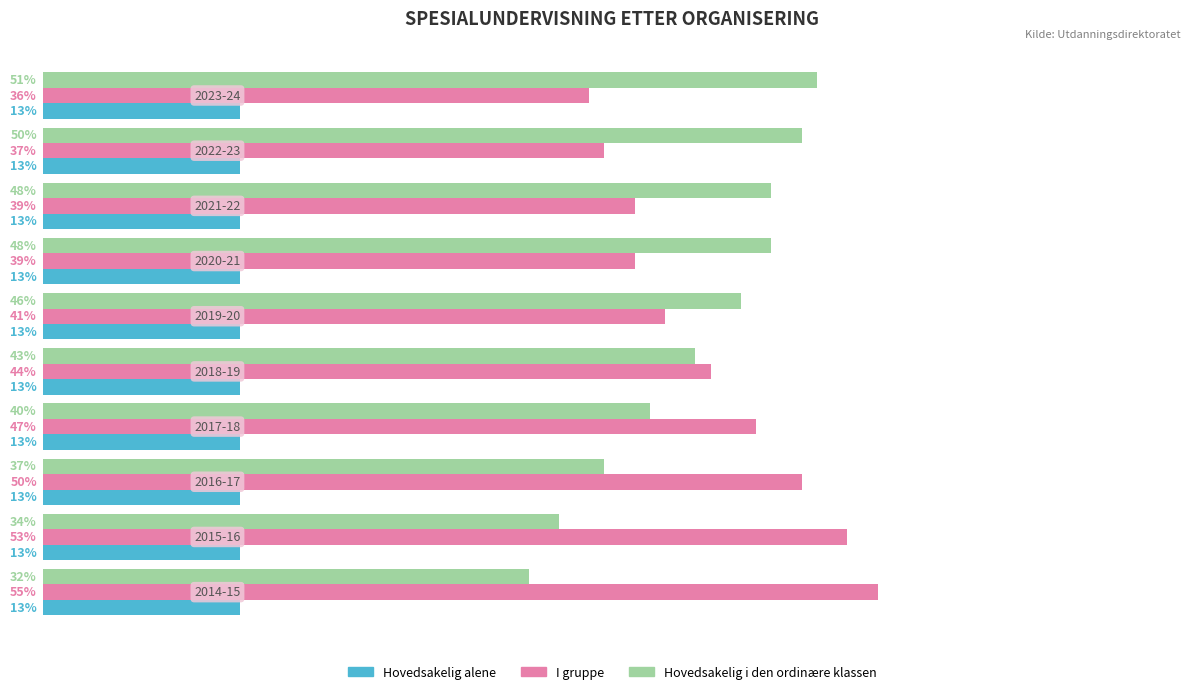

List the series in order of their peak value, lowest first.

Hovedsakelig alene, Hovedsakelig i den ordinære klassen, I gruppe